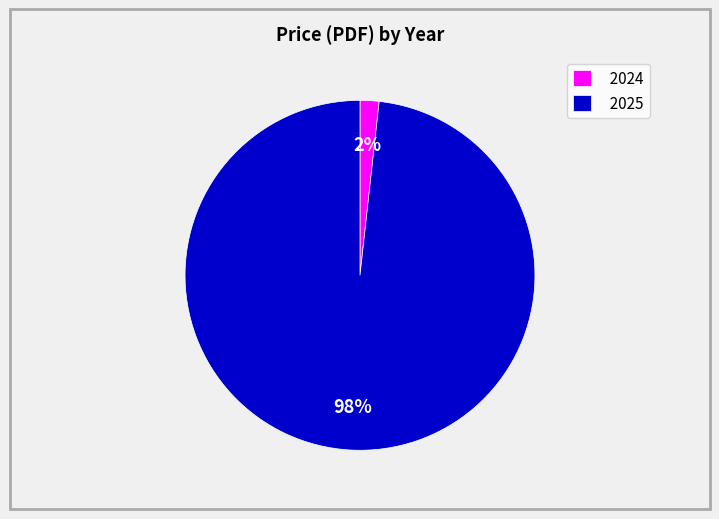

To the nearest percent, what percentage of the pie is 2025?

98%